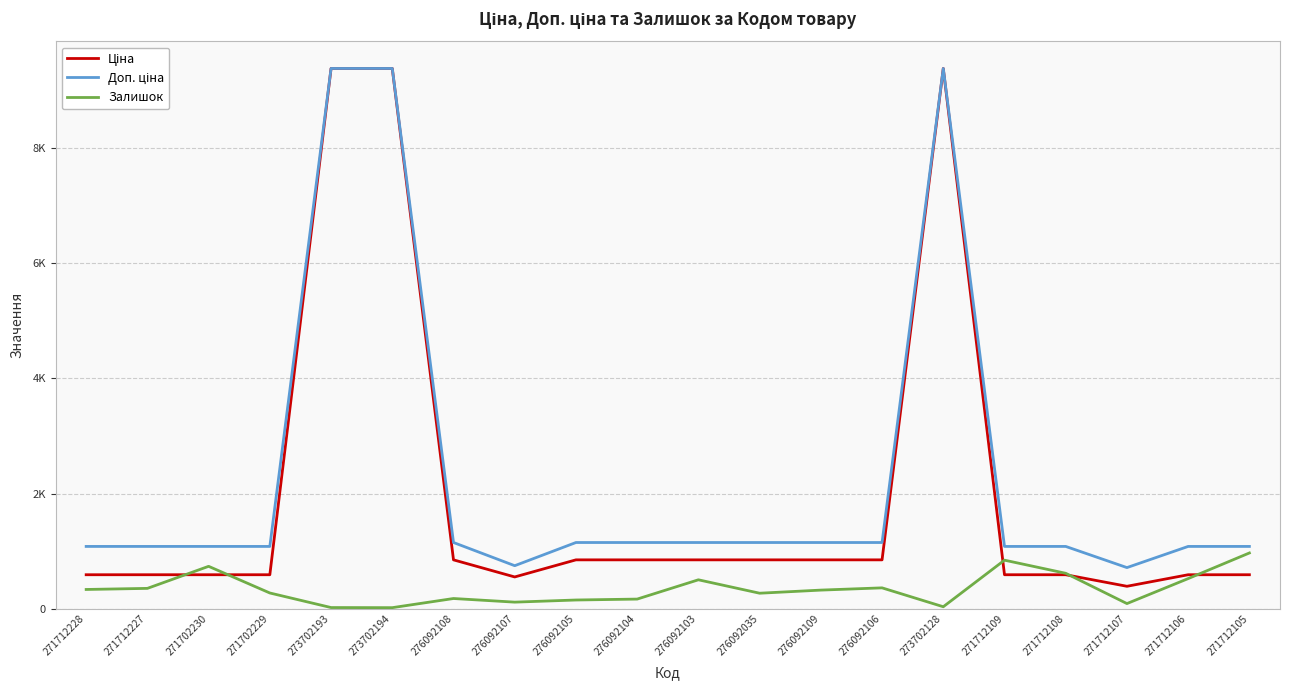

True or false: Ціна and Доп. ціна cross at least once.

False